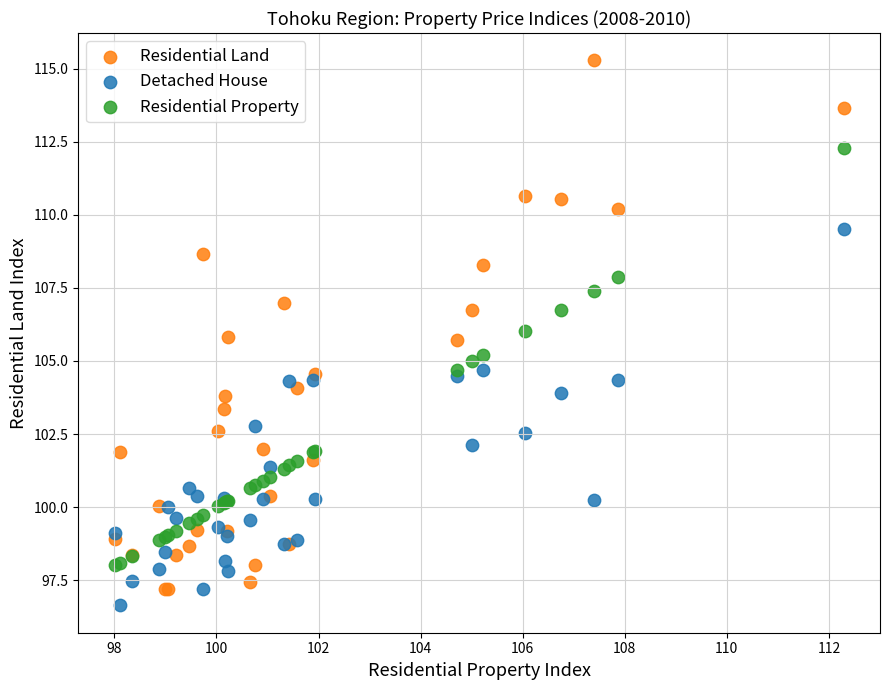

What is the X range (max minus min) for the scatter plot?

14.3